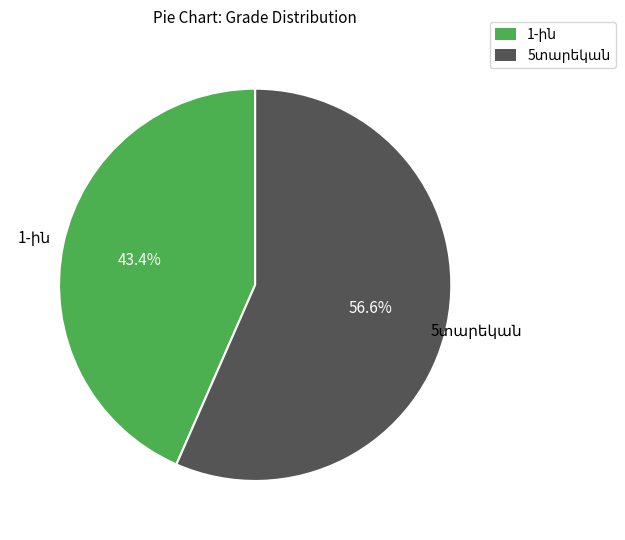

To the nearest percent, what is the average slice percentage?

50%